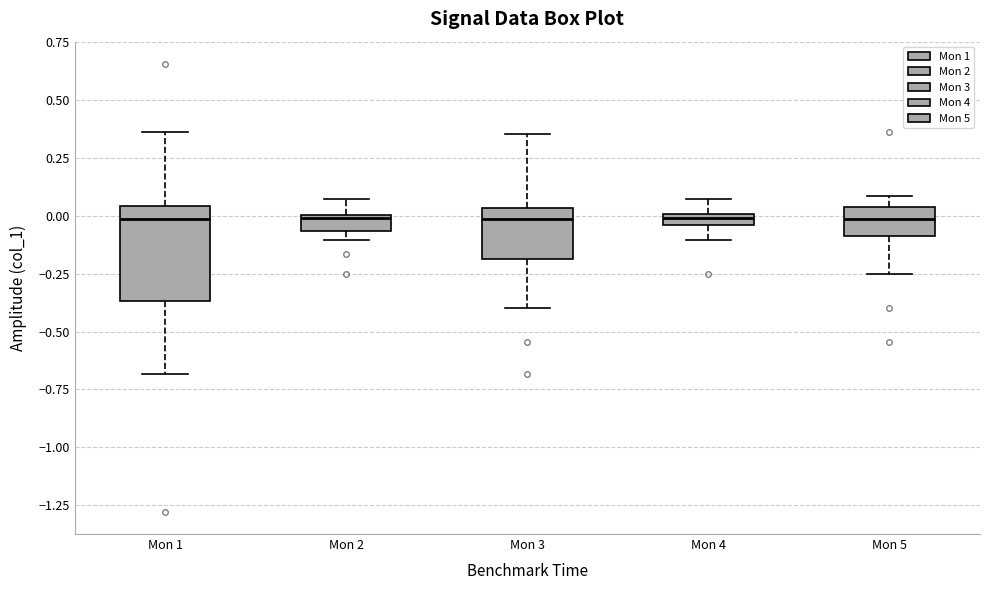

Where is the lower edge of the box for Mon 2 on the y-axis? The values are not printed on the chart, so give them approximately, as read against the axis.

-0.05